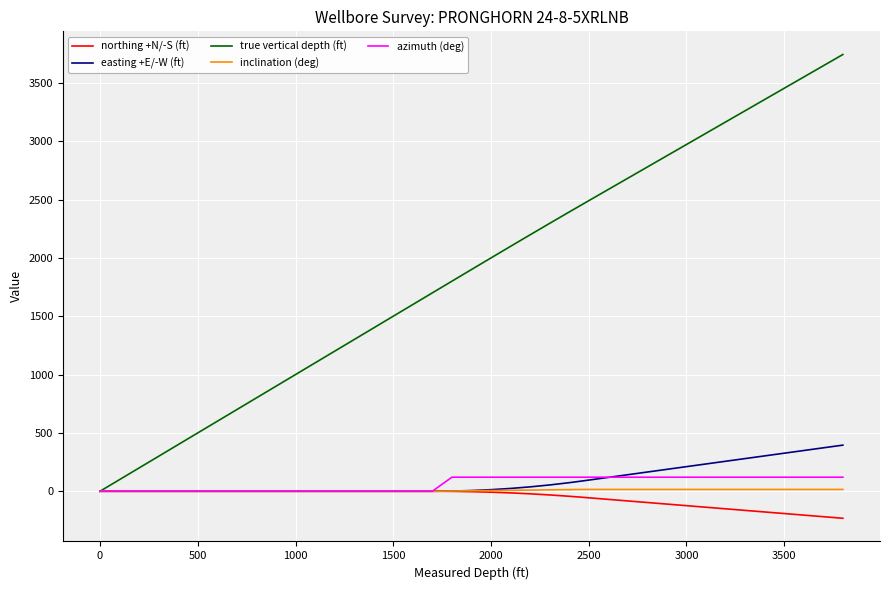

Which series has the largest total across all categories?

true vertical depth (ft)